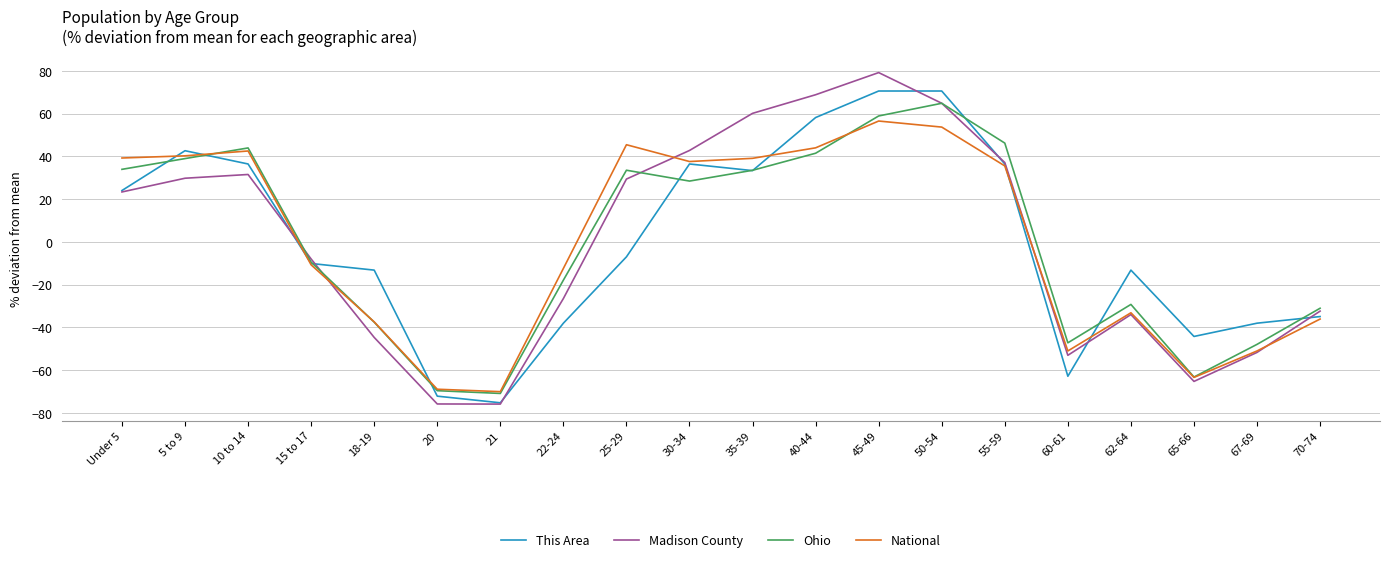

At which label is Madison County closest to 1?

15 to 17